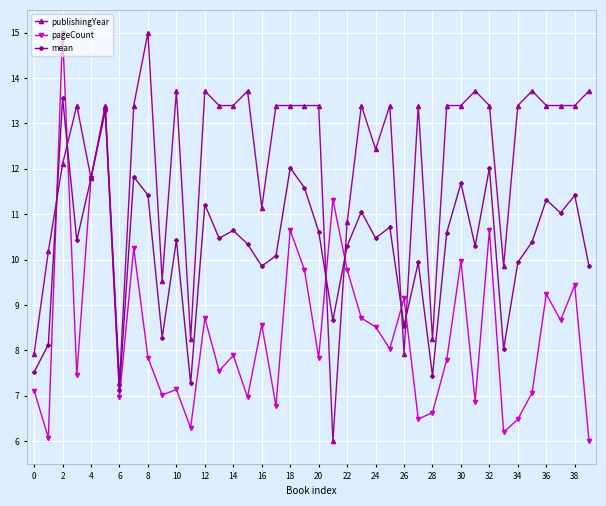

True or false: publishingYear has more than 1 interior local peaks.

True